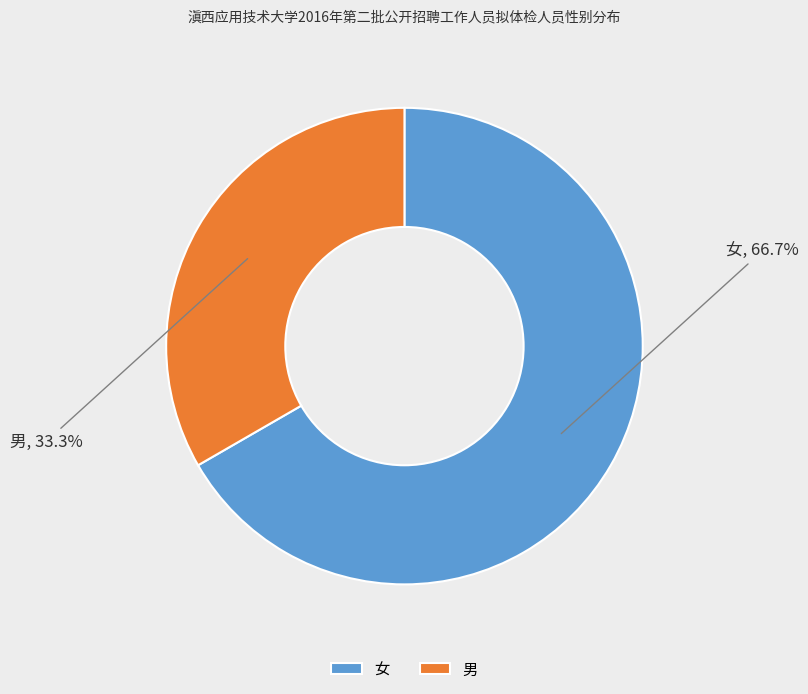

Do 男 and 女 together represent more than half of the pie?

Yes